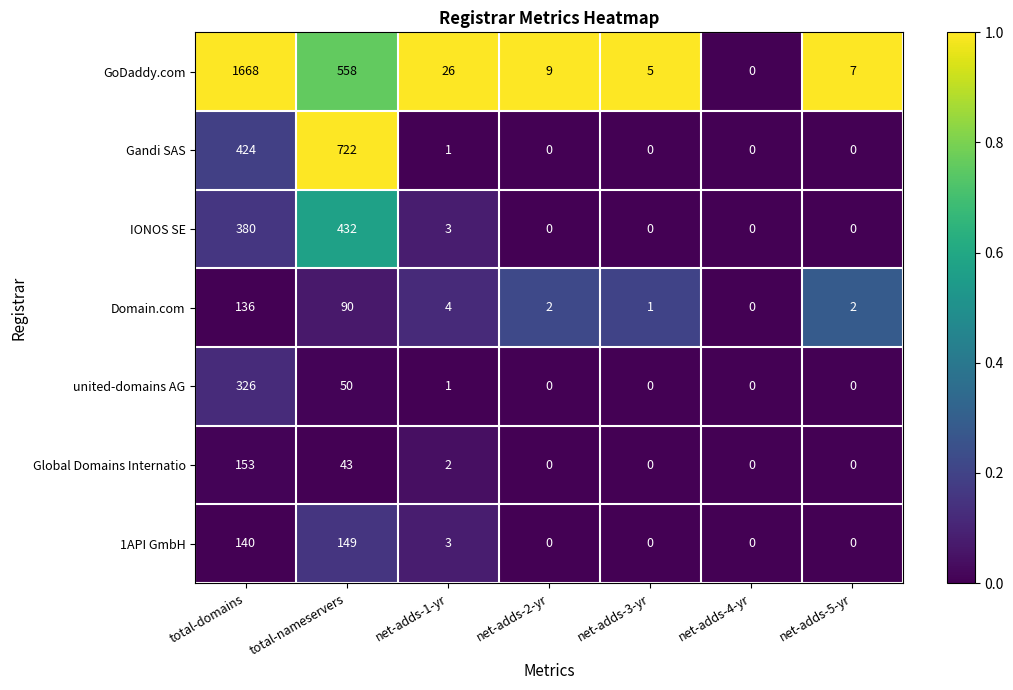

Read the Global Domains Internatio value at total-nameservers, to the nearest 10.

40